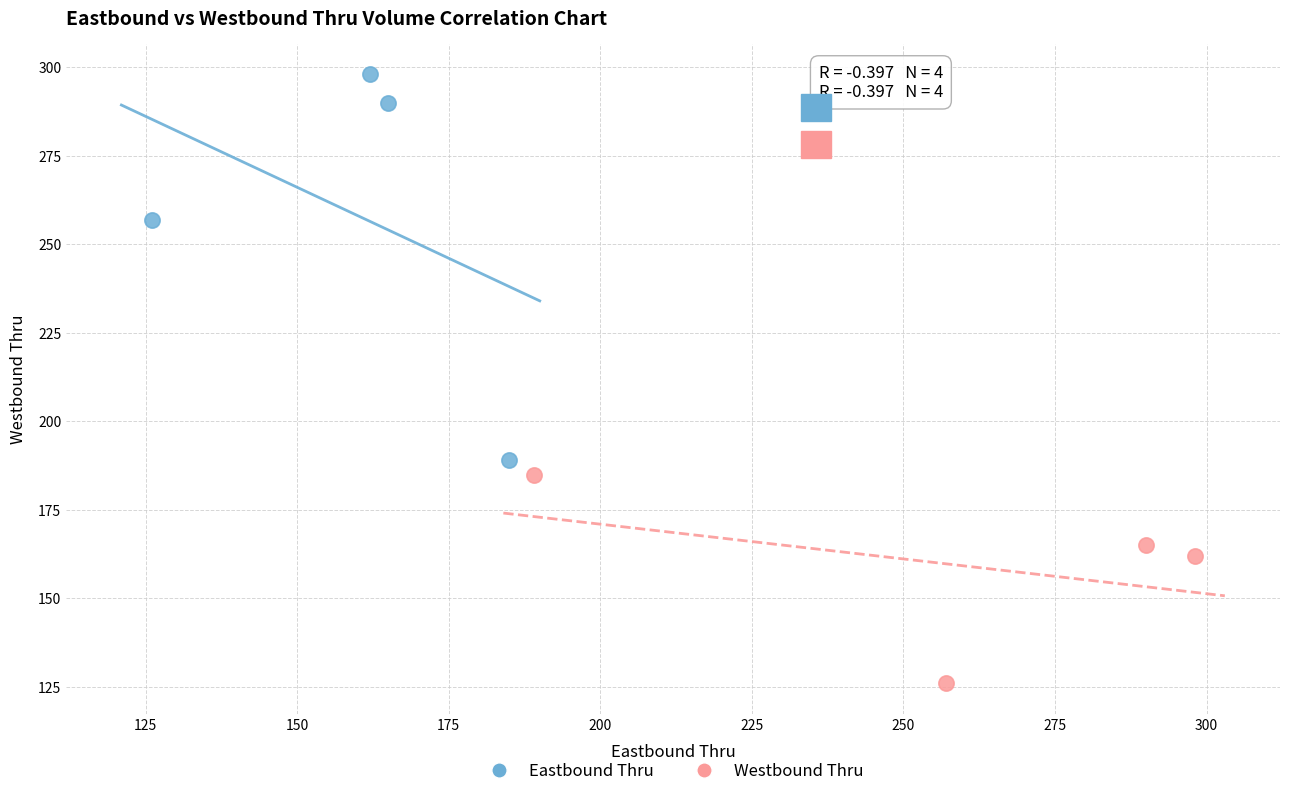

Which series reaches the maximum Y coordinate?

Eastbound Thru